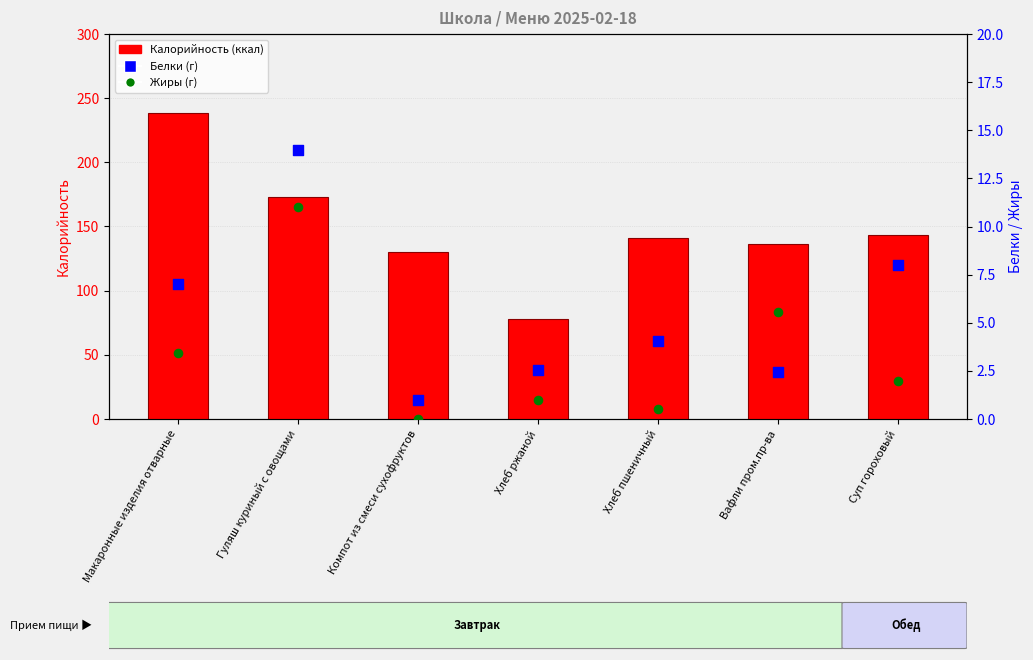

Which series contains the highest Y value?

Калорийность